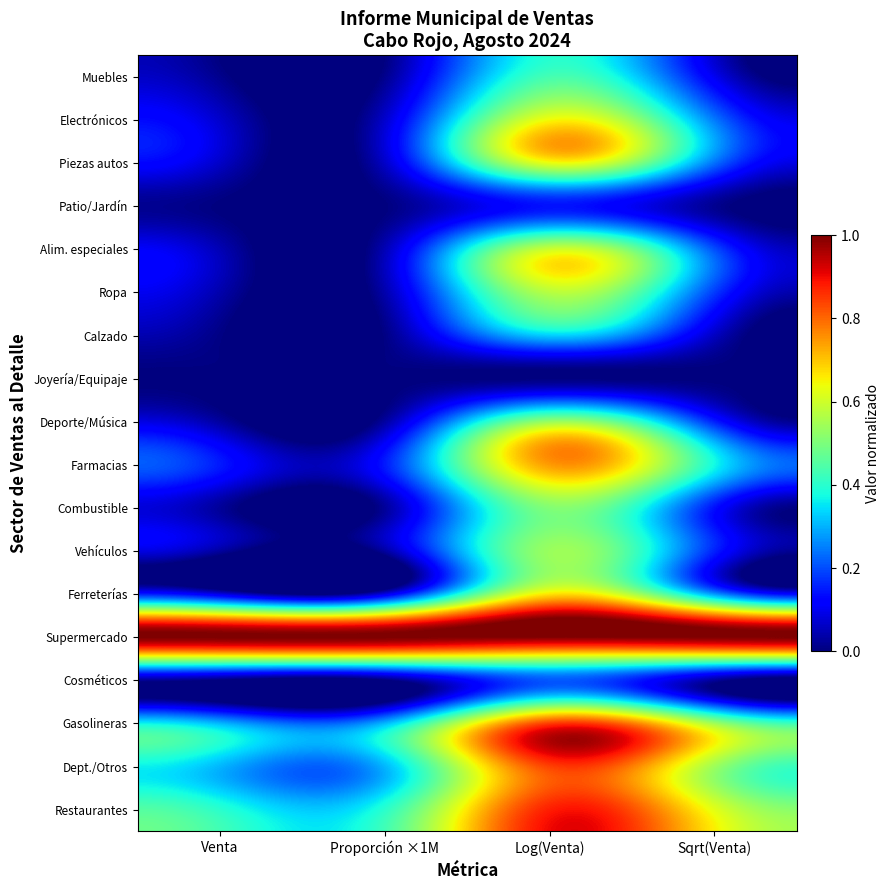

Reading left to right, extract all data points from this chart.

Muebles: Venta=0.0	Proporción ×1M=0.0	Log(Venta)=0.4	Sqrt(Venta)=0.1
Electrónicos: Venta=0.1	Proporción ×1M=0.1	Log(Venta)=0.6	Sqrt(Venta)=0.2
Piezas autos: Venta=0.1	Proporción ×1M=0.1	Log(Venta)=0.6	Sqrt(Venta)=0.2
Patio/Jardín: Venta=0.0	Proporción ×1M=0.0	Log(Venta)=0.1	Sqrt(Venta)=0.0
Alim. especiales: Venta=0.0	Proporción ×1M=0.0	Log(Venta)=0.6	Sqrt(Venta)=0.2
Ropa: Venta=0.0	Proporción ×1M=0.0	Log(Venta)=0.6	Sqrt(Venta)=0.2
Calzado: Venta=0.0	Proporción ×1M=0.0	Log(Venta)=0.3	Sqrt(Venta)=0.1
Joyería/Equipaje: Venta=0.0	Proporción ×1M=0.0	Log(Venta)=0.0	Sqrt(Venta)=0.0
Deporte/Música: Venta=0.0	Proporción ×1M=0.0	Log(Venta)=0.5	Sqrt(Venta)=0.2
Farmacias: Venta=0.1	Proporción ×1M=0.1	Log(Venta)=0.7	Sqrt(Venta)=0.4
Combustible: Venta=0.0	Proporción ×1M=0.0	Log(Venta)=0.5	Sqrt(Venta)=0.1
Vehículos: Venta=0.0	Proporción ×1M=0.0	Log(Venta)=0.5	Sqrt(Venta)=0.2
Ferreterías: Venta=0.1	Proporción ×1M=0.1	Log(Venta)=0.7	Sqrt(Venta)=0.3
Supermercado: Venta=1.0	Proporción ×1M=1.0	Log(Venta)=1.0	Sqrt(Venta)=1.0
Cosméticos: Venta=0.0	Proporción ×1M=0.0	Log(Venta)=0.2	Sqrt(Venta)=0.0
Gasolineras: Venta=0.3	Proporción ×1M=0.3	Log(Venta)=0.8	Sqrt(Venta)=0.5
Dept./Otros: Venta=0.3	Proporción ×1M=0.3	Log(Venta)=0.8	Sqrt(Venta)=0.5
Restaurantes: Venta=0.4	Proporción ×1M=0.4	Log(Venta)=0.9	Sqrt(Venta)=0.6